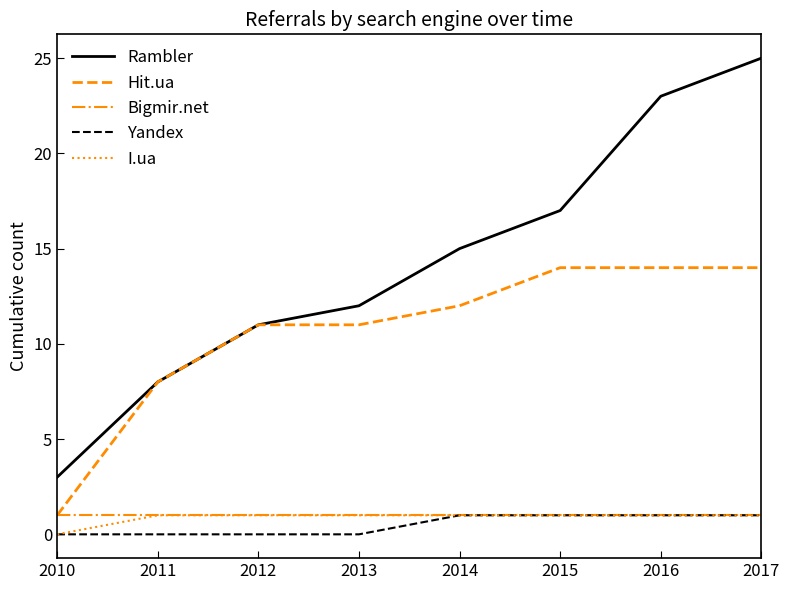

Which category has the lowest value in the I.ua series?

2010